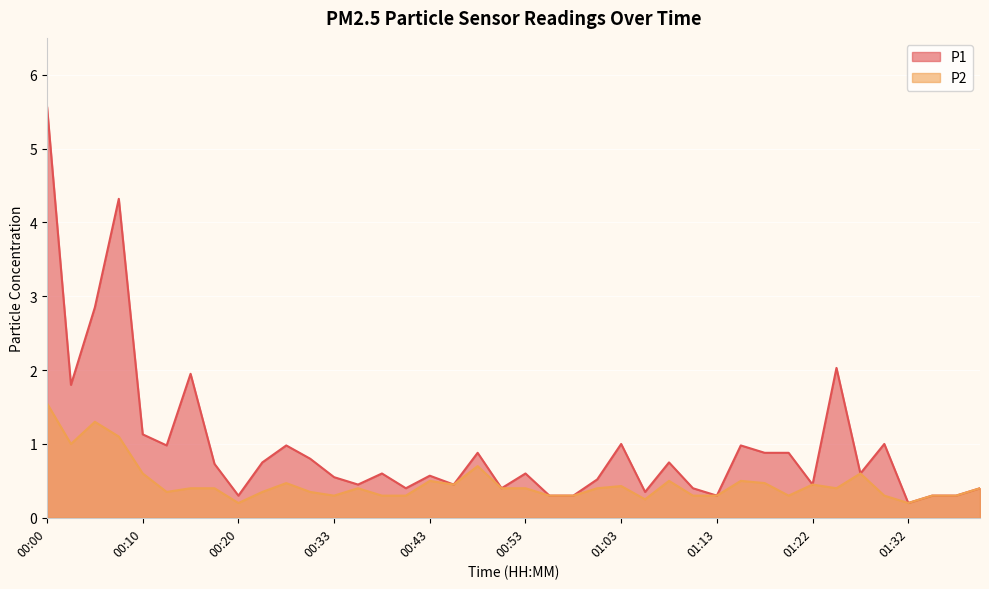

Count the number of data series in this chart.

2